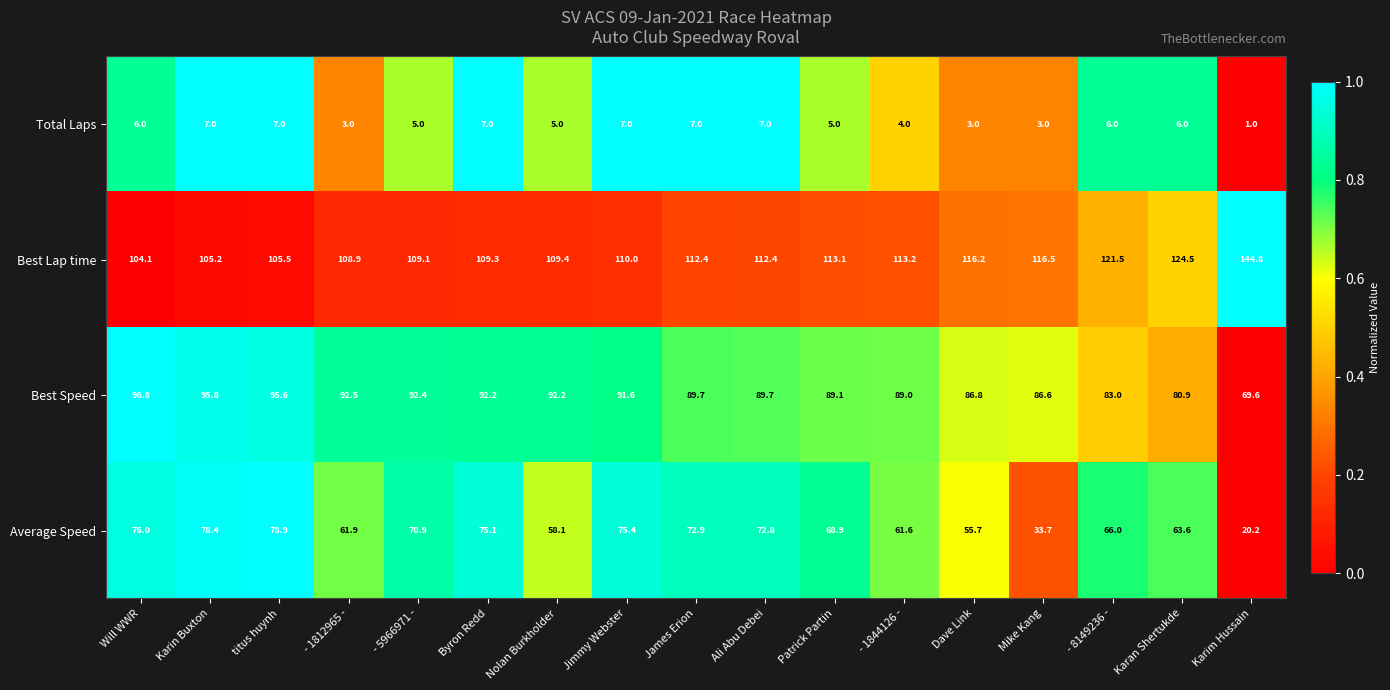

At which label is Best Lap time closest to 124?

Karan Shertukde